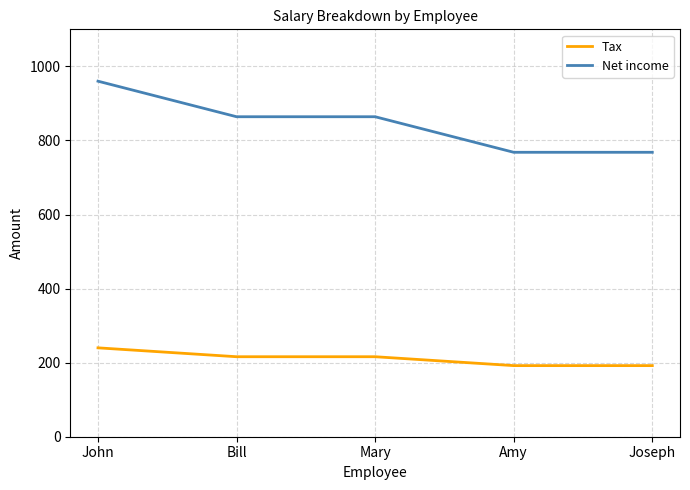

True or false: Net income and Tax cross at least once.

False